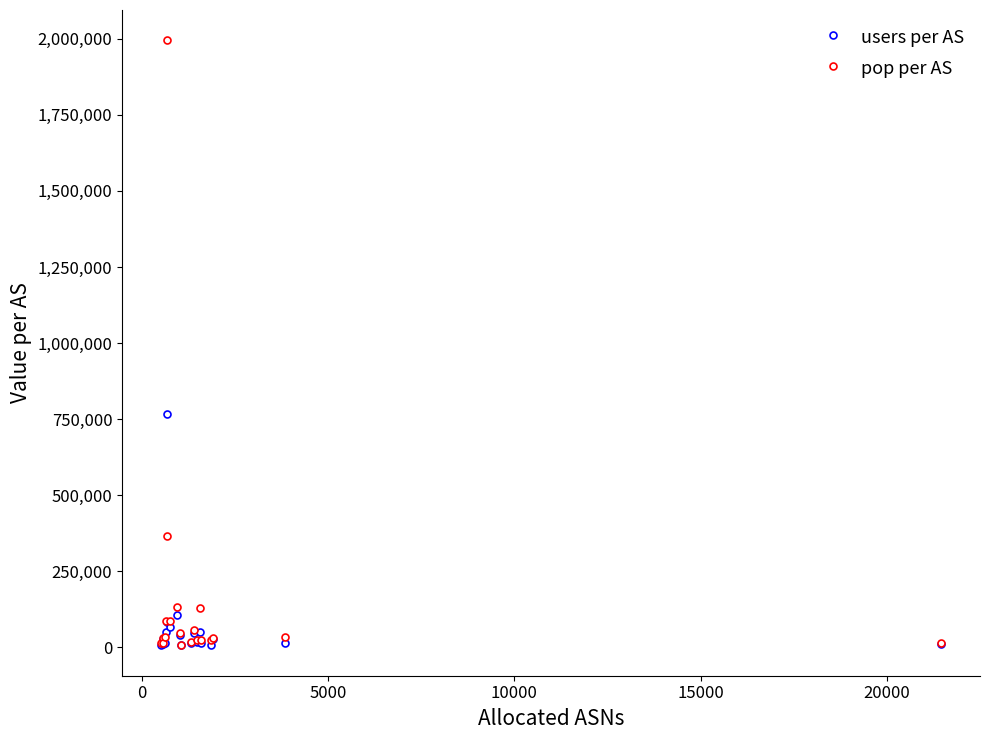

List the series in order of their peak value, lowest first.

users per AS, pop per AS